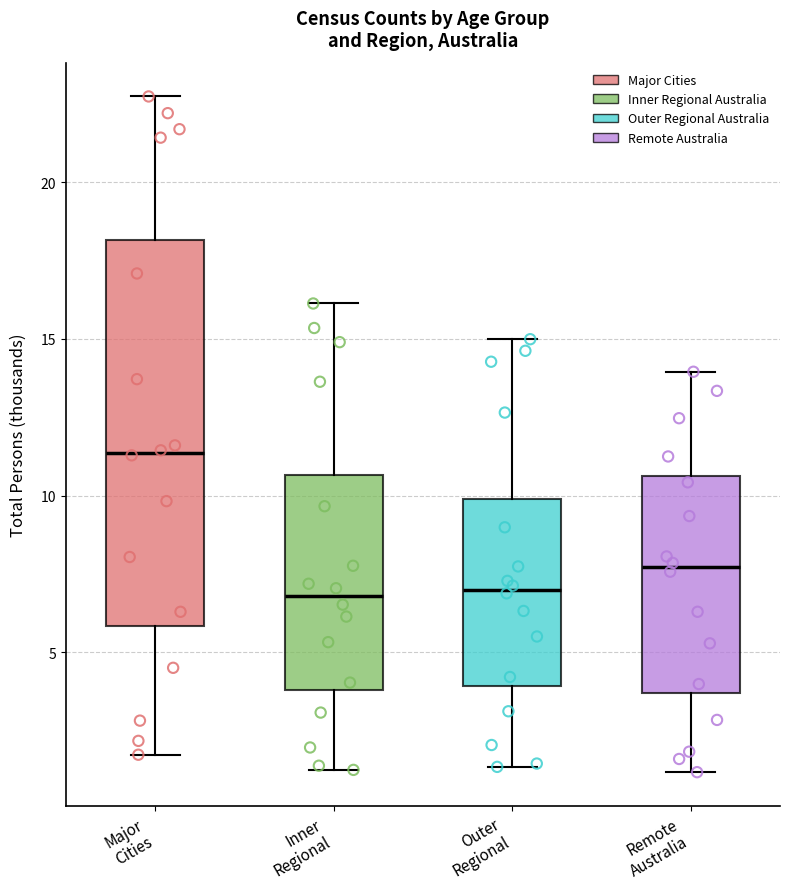

Reading left to right, transcribe this box plot: for each box, give where its median line is, the range the box spans, and where its two whiskers end, as read against the y-axis. The values are not printed on the chart, so give them approximately, as read against the axis.

Major Cities: median 11.5, box 6.0 to 18.0, whiskers 1.5 to 22.5
Inner Regional: median 7.0, box 4.0 to 10.5, whiskers 1.0 to 16.0
Outer Regional: median 7.0, box 4.0 to 10.0, whiskers 1.5 to 15.0
Remote Australia: median 7.5, box 3.5 to 10.5, whiskers 1.0 to 14.0